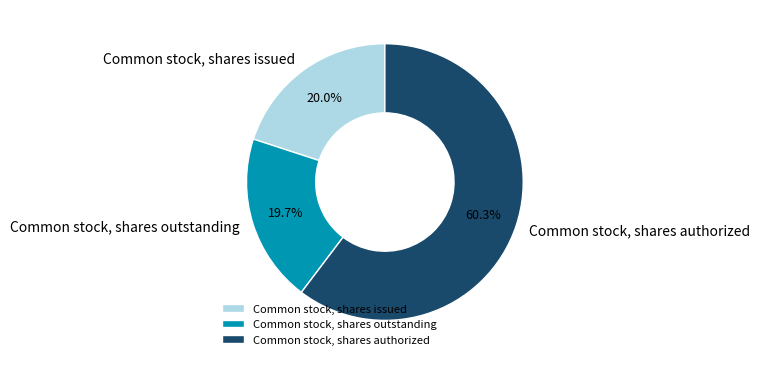

What is the ratio of the value at Common stock, shares outstanding to the value at Common stock, shares issued?

1.0